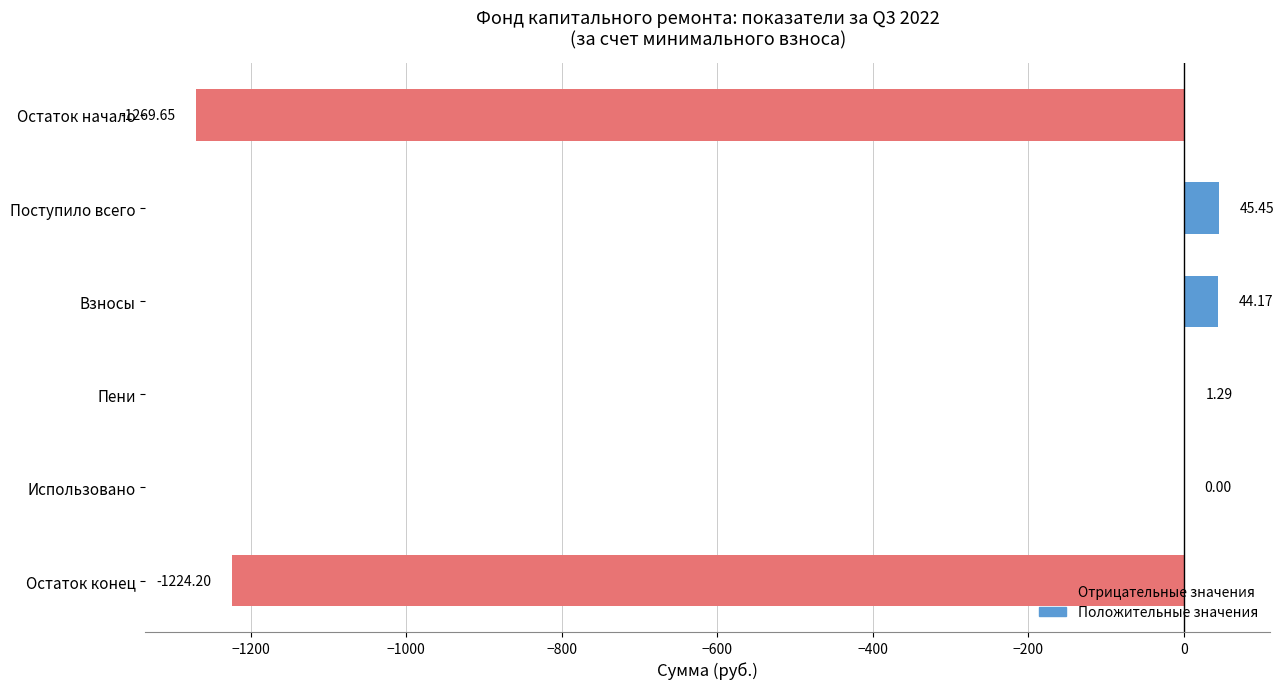

How many series are shown in this chart?

1